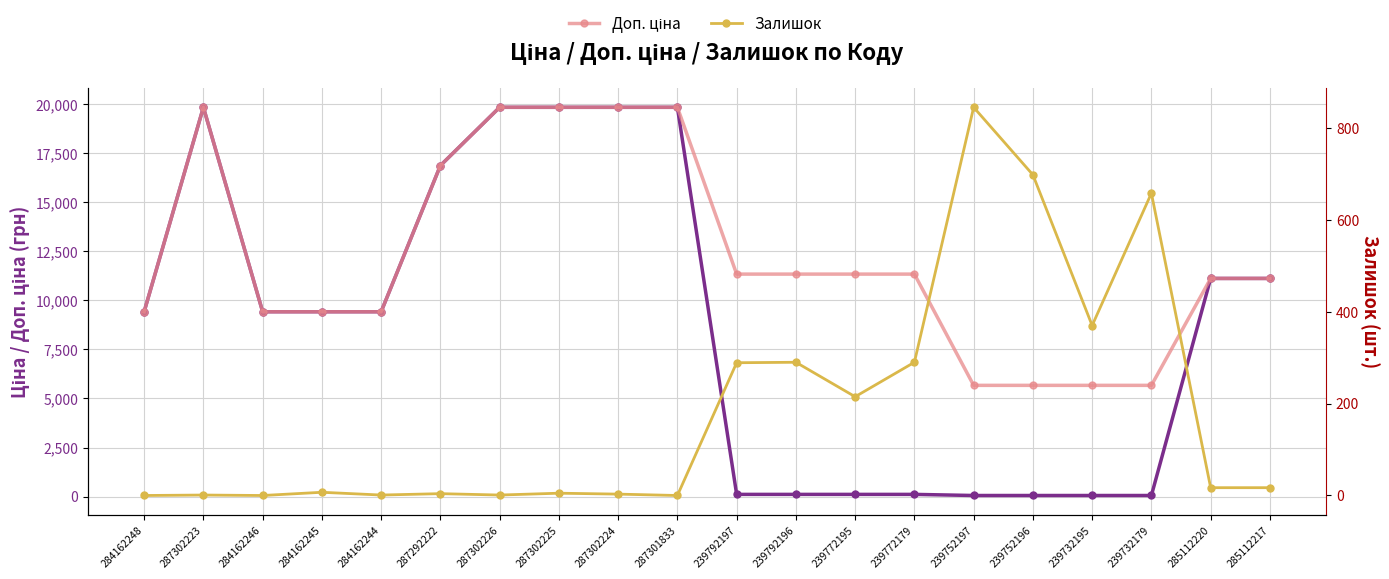

At which category does the chart reach its minimum across all series?

284162248